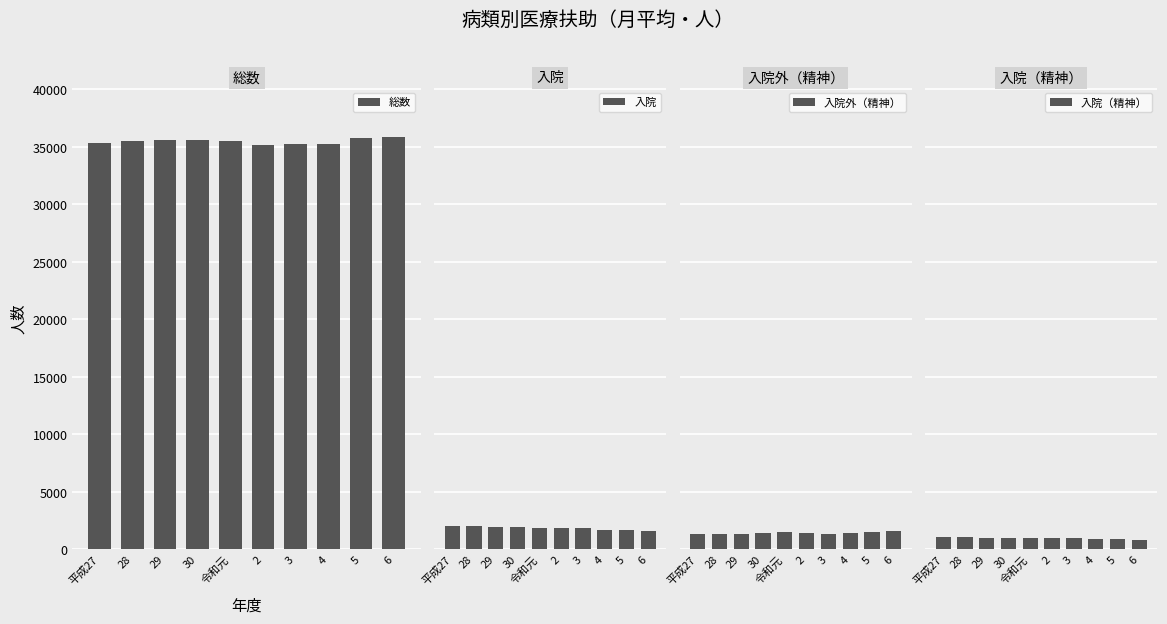

Between 3 and 6, which series saw the biggest shift?

総数